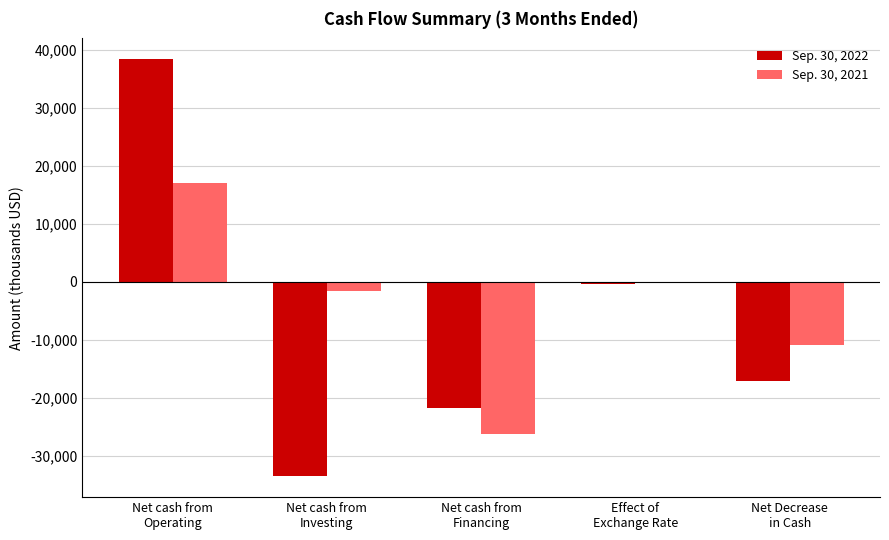

What is the greatest value displayed?

38422